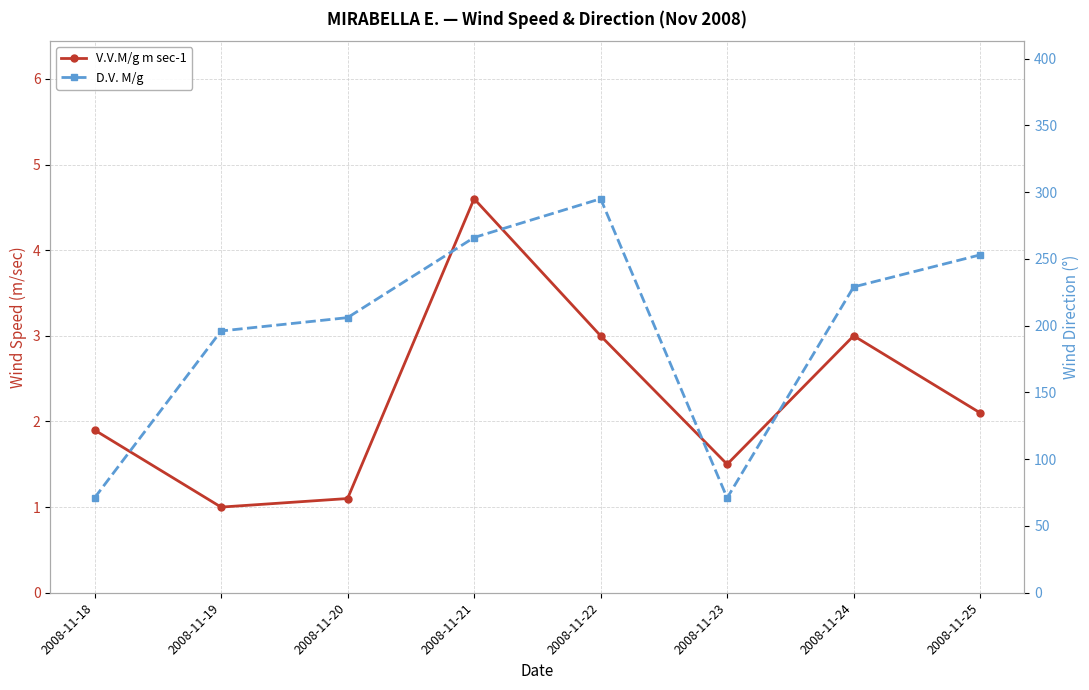

Rank the series at 2008-11-25 from highest to lowest value.

D.V. M/g, V.V.M/g m sec-1